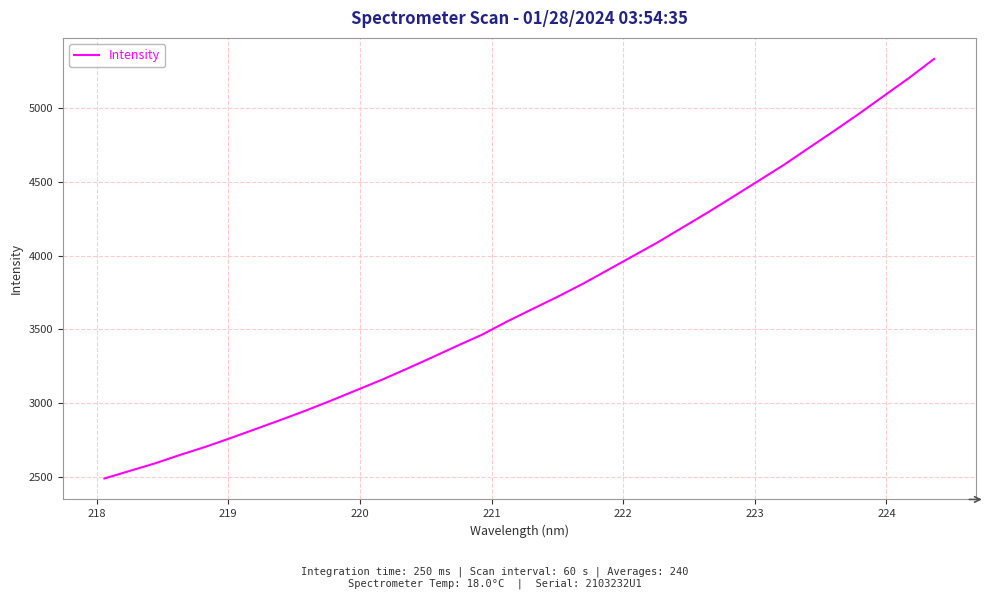

What is the difference between the maximum and minimum values?

2847.2